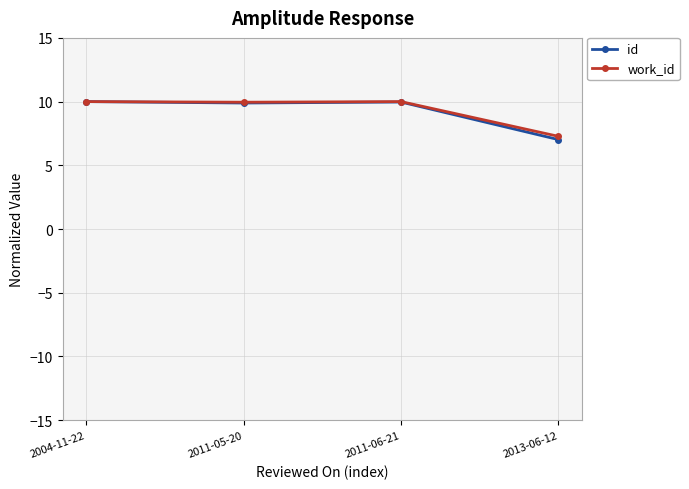

True or false: id has more than 2 interior local peaks.

False